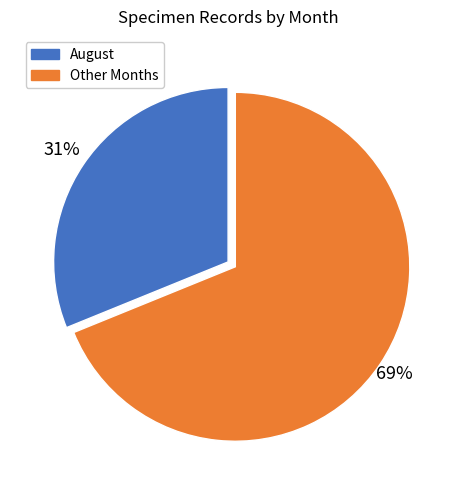

Does any single category account for the majority?

Yes